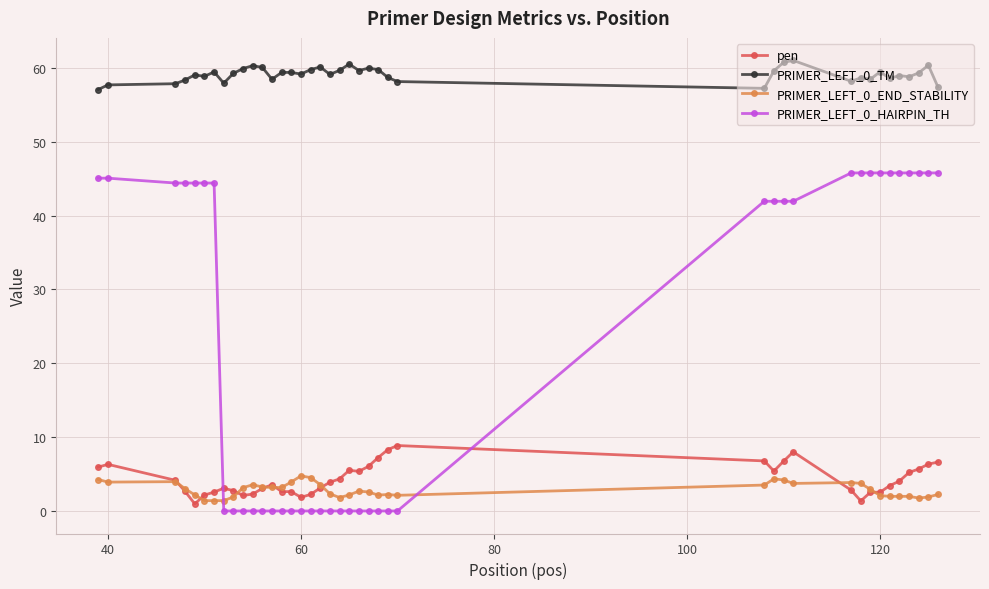

What is the lowest value of the PRIMER_LEFT_0_END_STABILITY series?

1.4